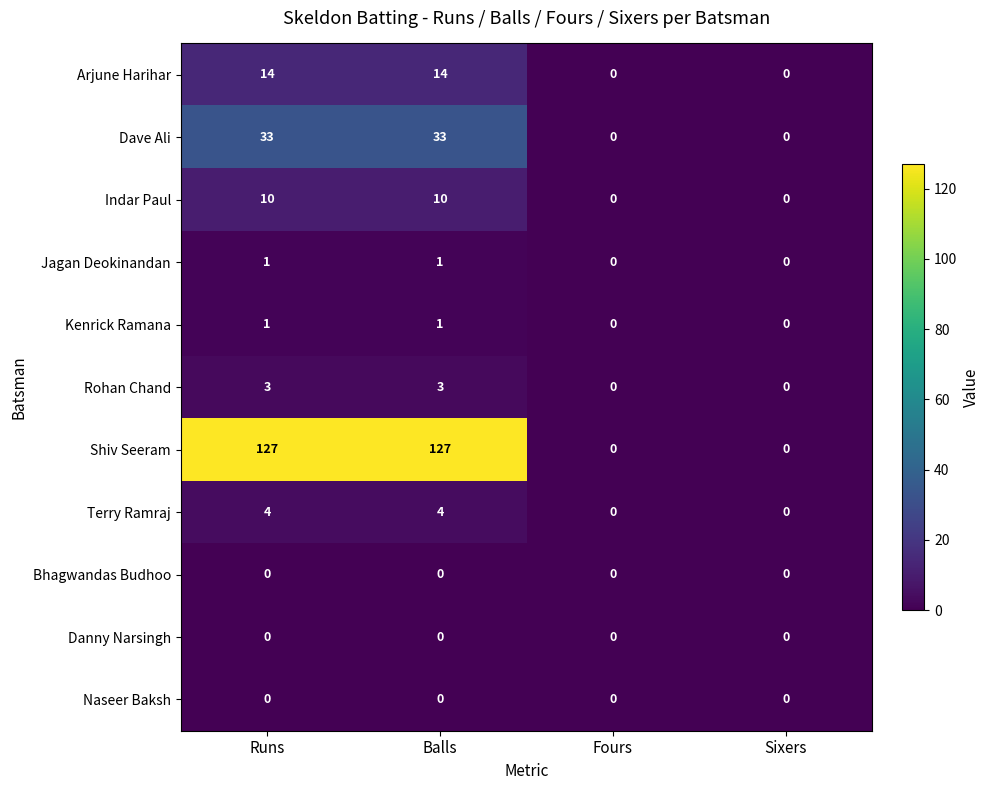

What is the total value across all series at Balls?

193